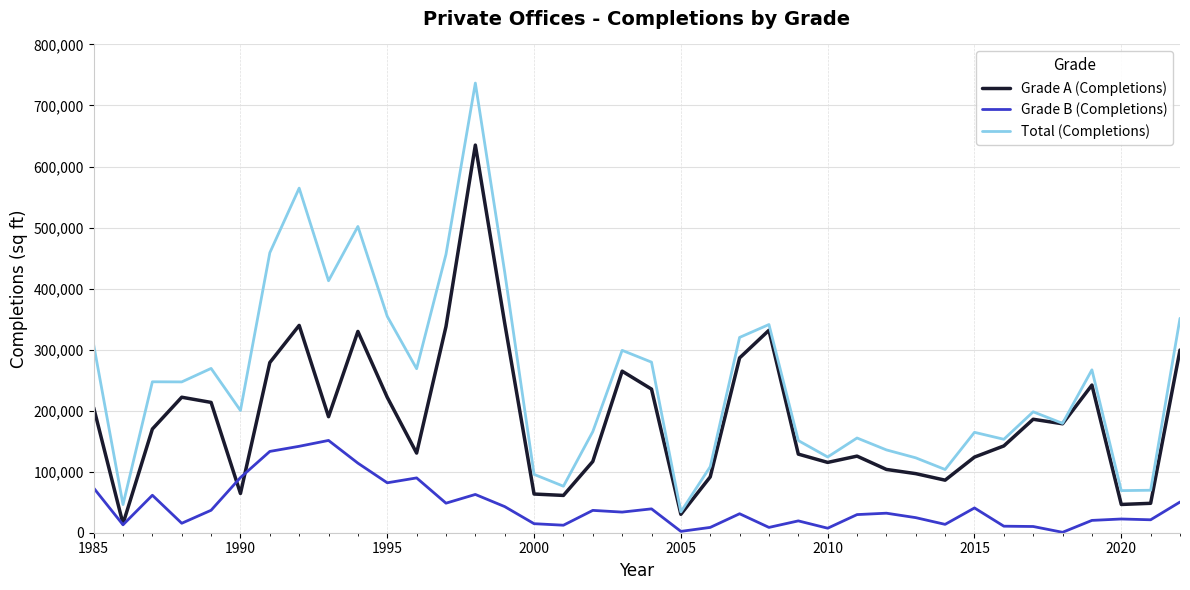

Which series has the largest range (max minus min)?

Total (Completions)